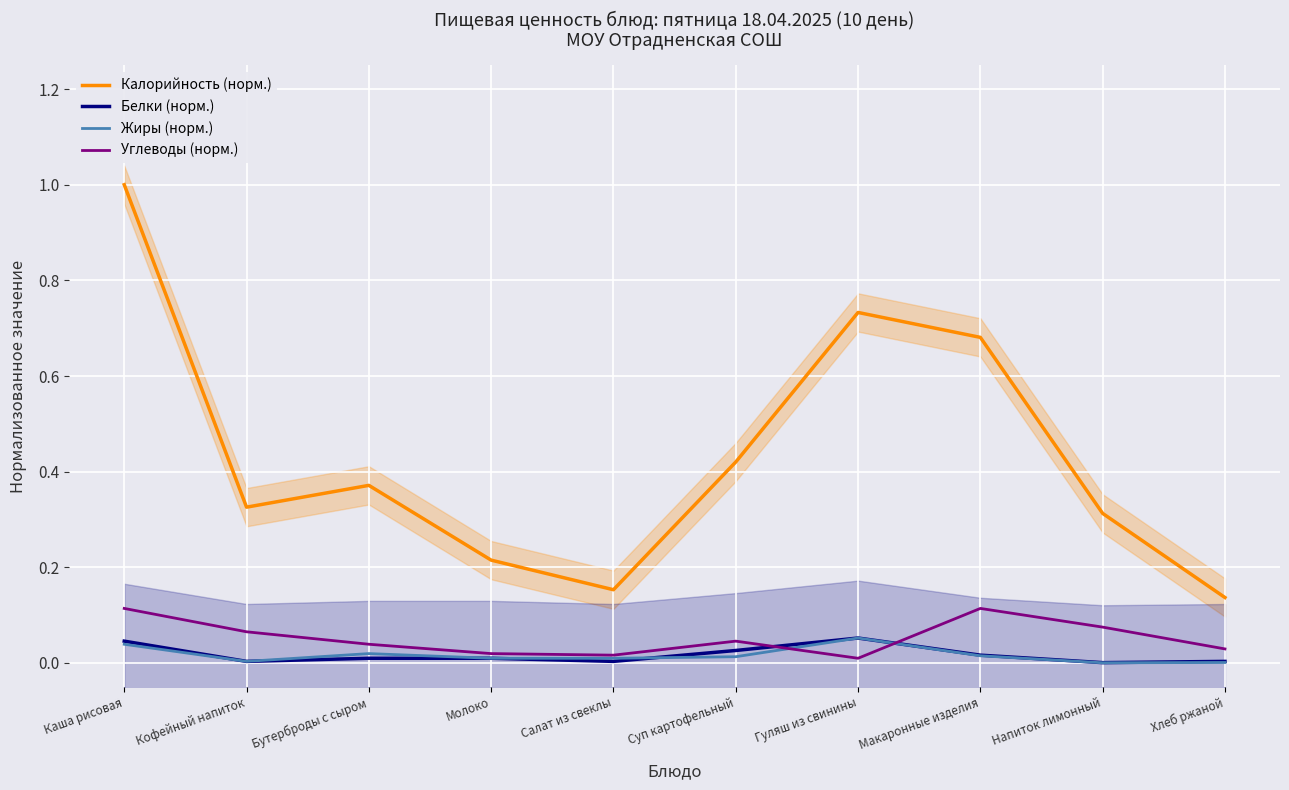

Between which two adjacent categories do Углеводы (норм.) and Белки (норм.) first intersect?

Суп картофельный and Гуляш из свинины